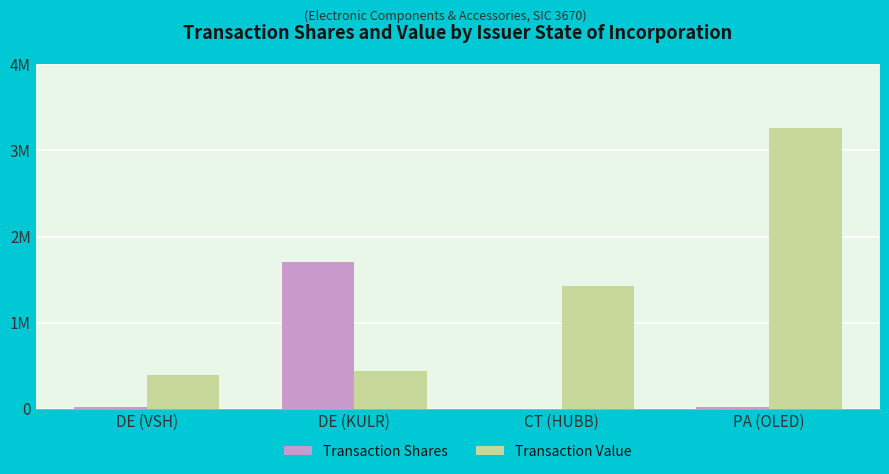

True or false: Transaction Shares has a value of 1709973 at DE (KULR).

True